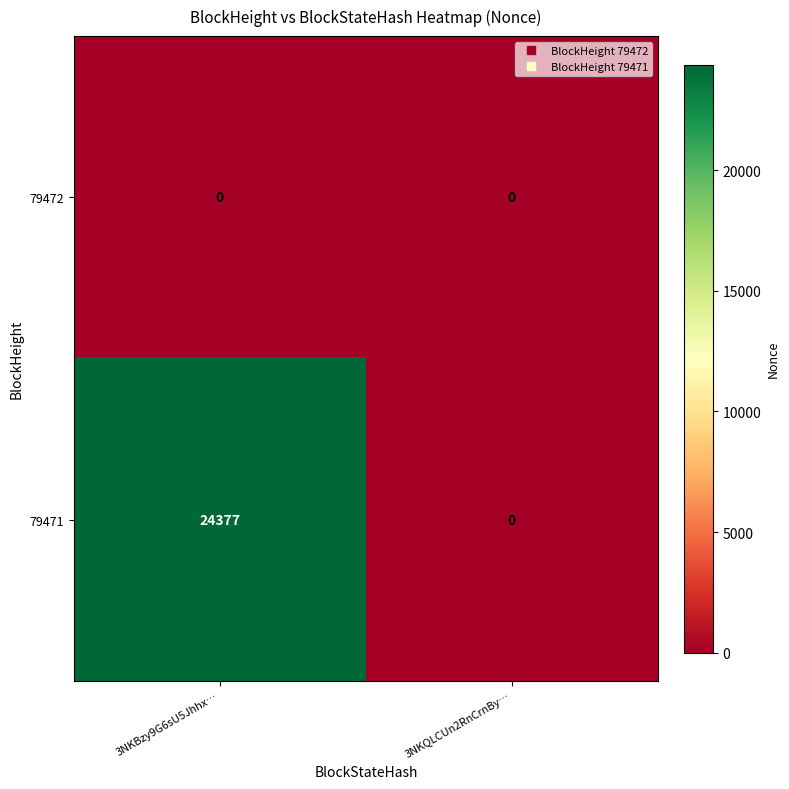

What is the difference between the highest and lowest values at 3NKBzy9G6sU5Jhhx…?

24377